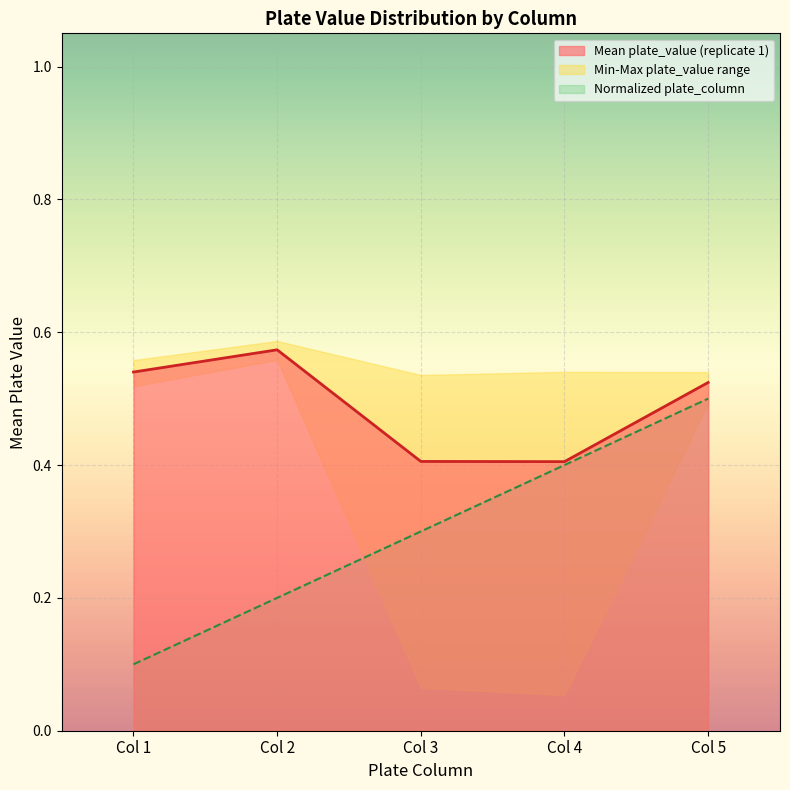

What is the total value across all series at Col 5?

1.0